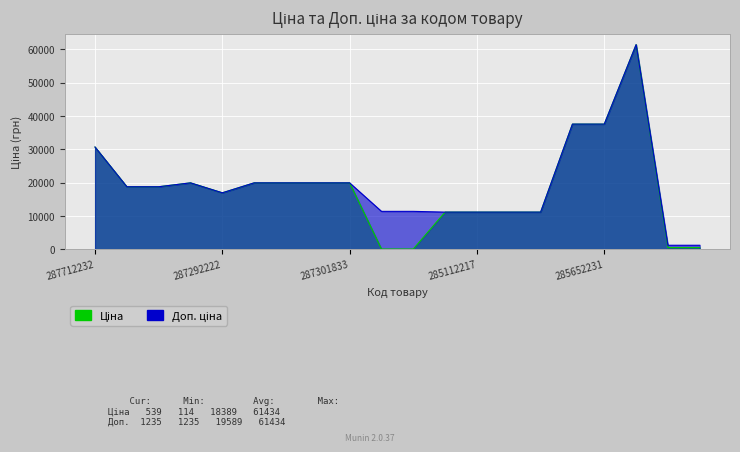

In Доп. ціна, how many points are higher than both neighbors (excluding endpoints)?

2